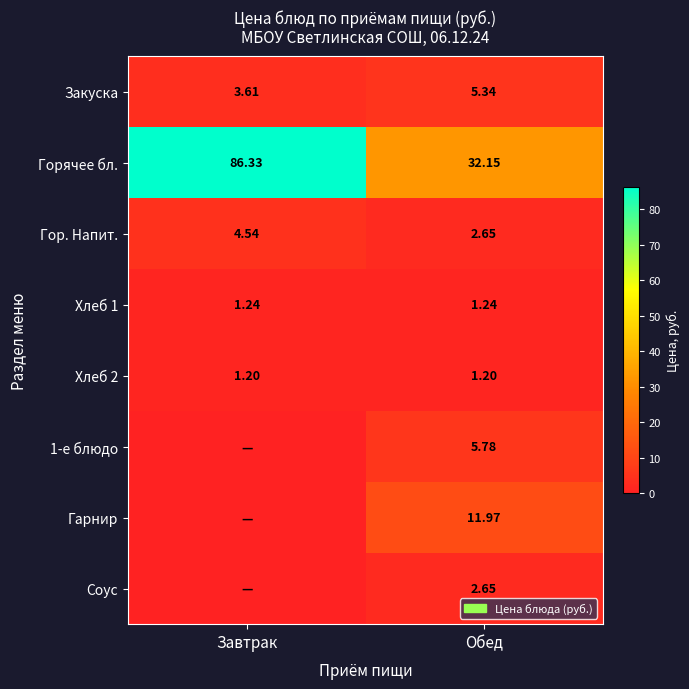

Which has a higher value, Завтрак or Обед?

Обед